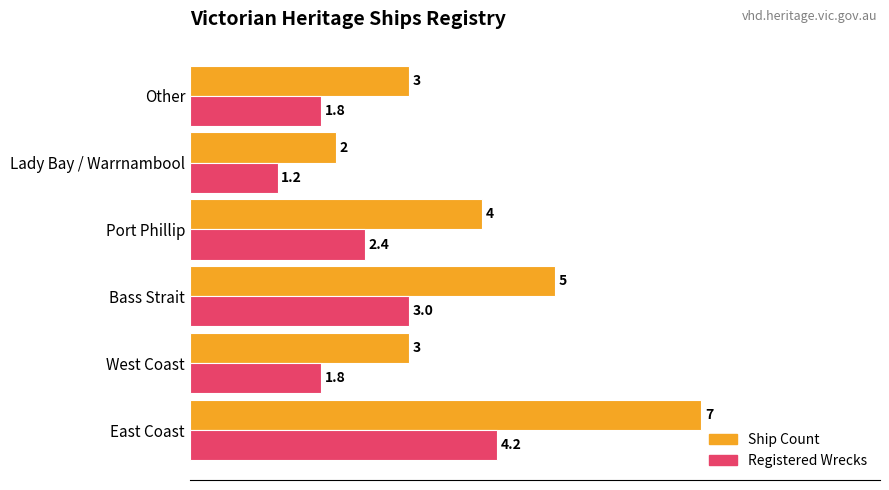

Which series has the largest total across all categories?

Ship Count